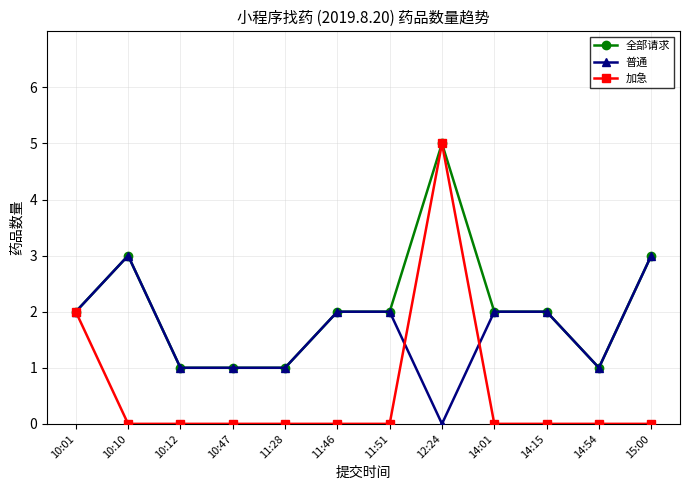

Which series changed the most between 10:01 and 11:51?

加急